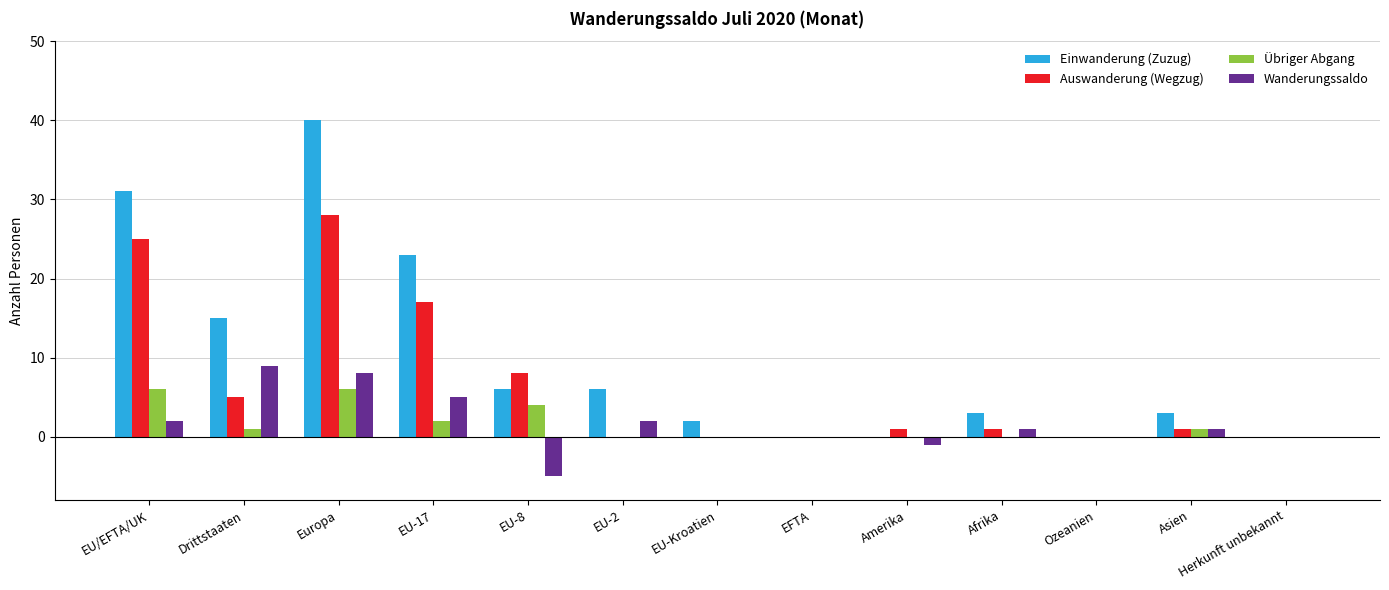

Which series has the largest total across all categories?

Einwanderung (Zuzug)